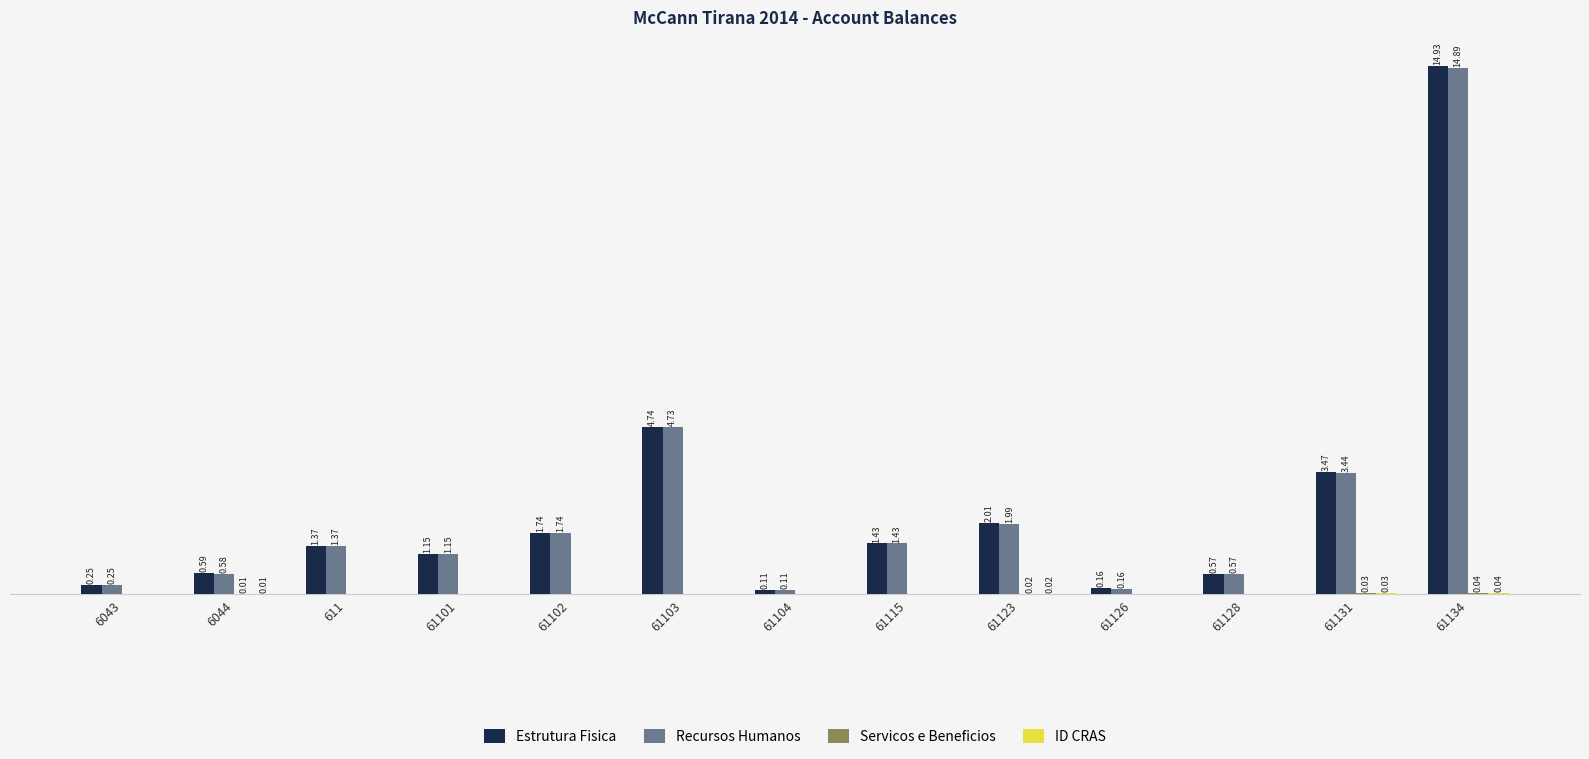

Are the bars horizontal?

No